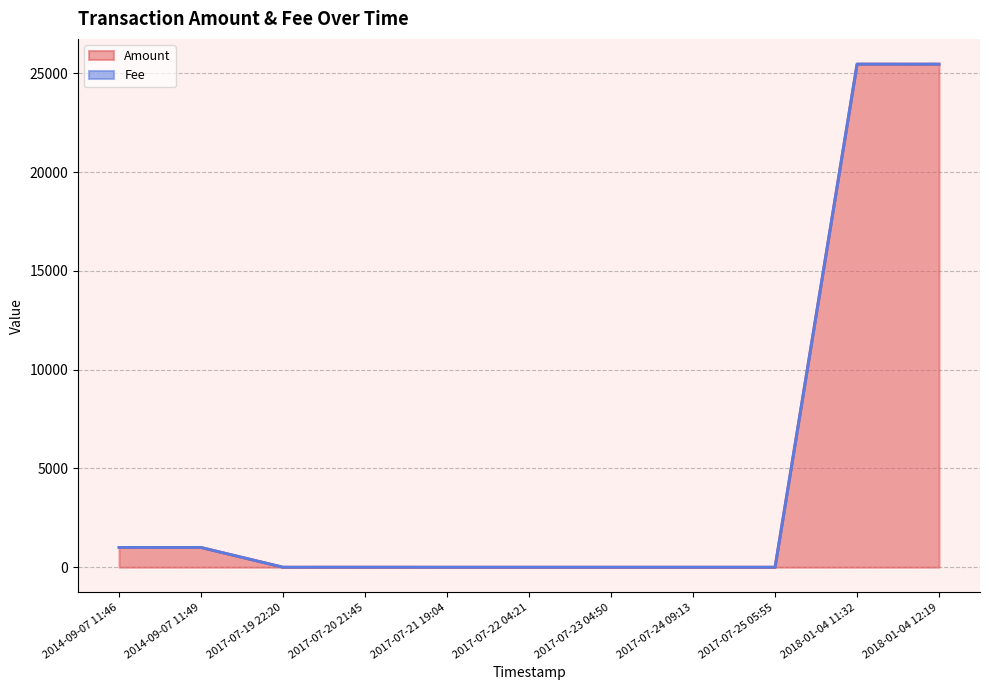

Which series has the largest total across all categories?

Amount